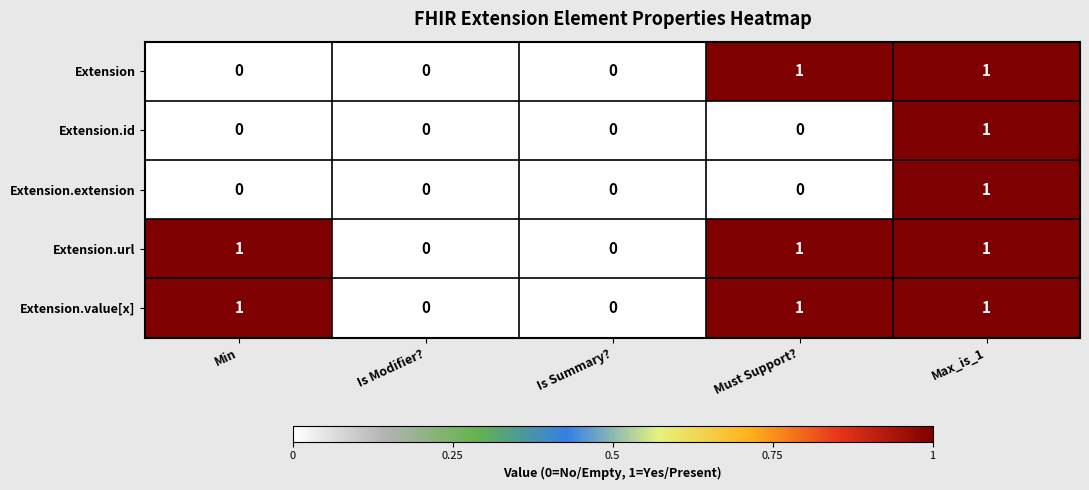

True or false: Extension.id has a value of 0 at Min.

True